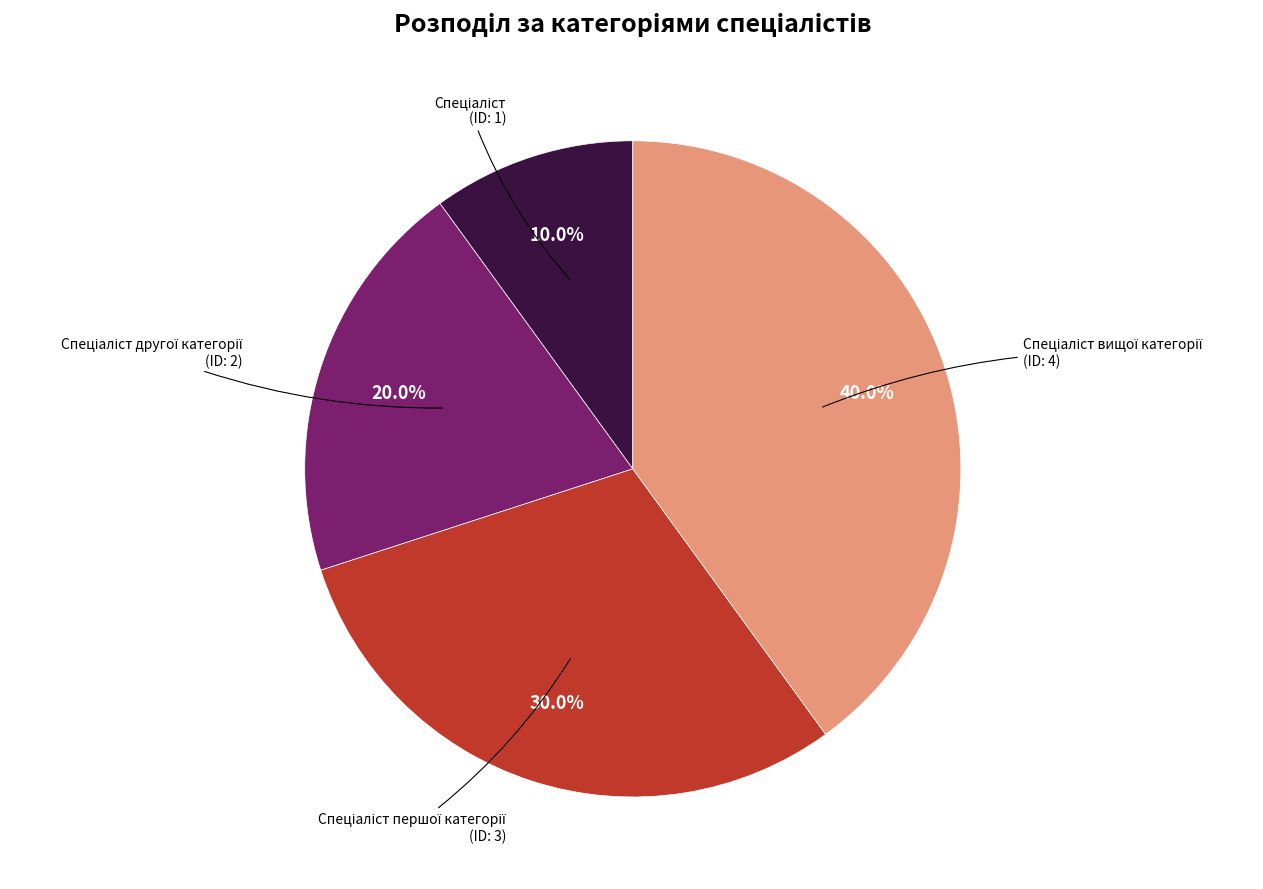

Is there any slice that represents more than half of the pie?

No